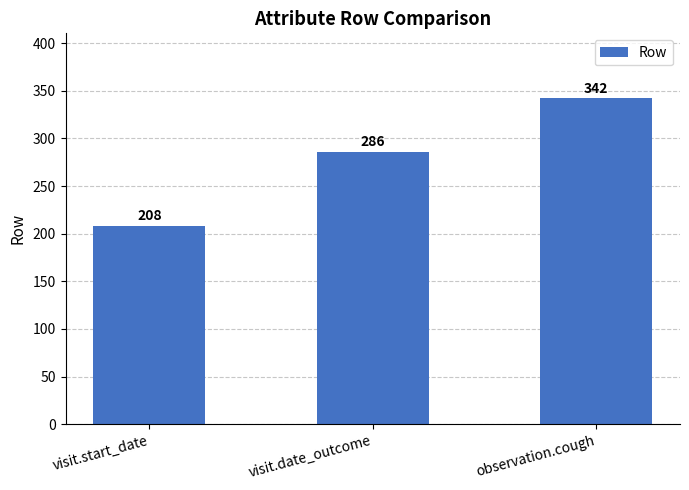

What is the ratio of the value at visit.date_outcome to the value at visit.start_date?

1.4